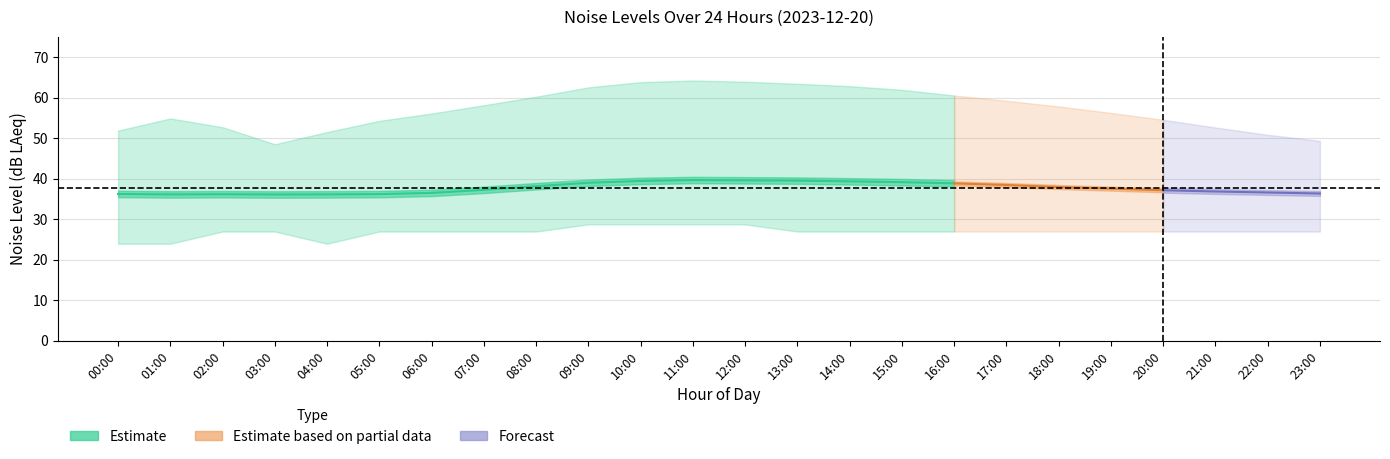

List the labels in order of noise_LA_max value, smallest first.

03:00, 23:00, 22:00, 04:00, 00:00, 21:00, 02:00, 05:00, 20:00, 01:00, 06:00, 19:00, 18:00, 07:00, 17:00, 08:00, 16:00, 15:00, 09:00, 14:00, 13:00, 10:00, 12:00, 11:00